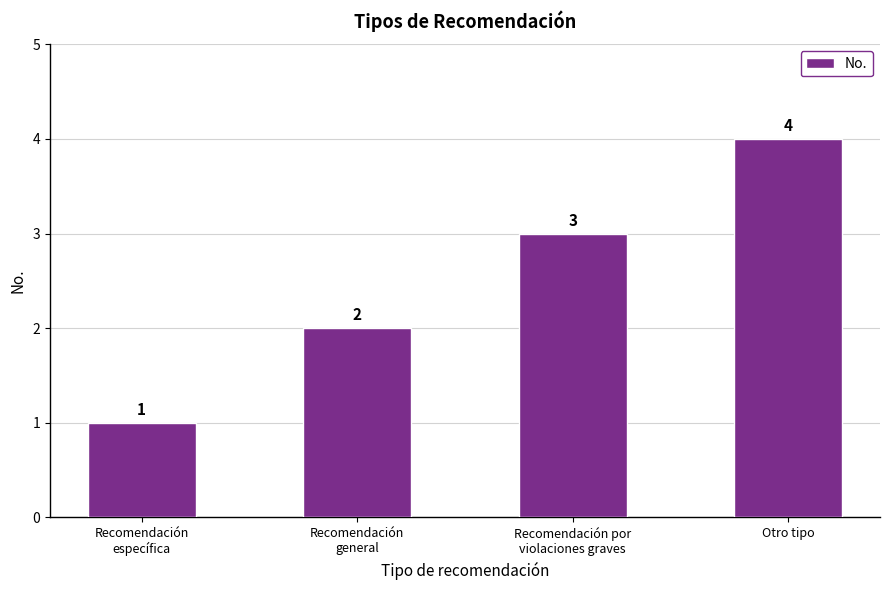

How many data points are less than 3?

2